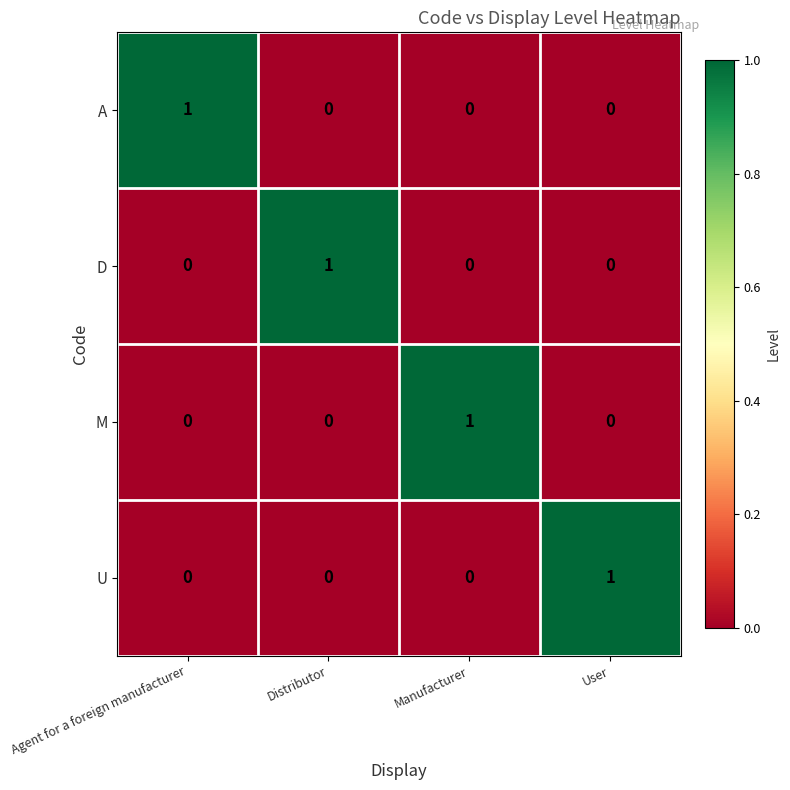

Reading left to right, what are all the values shown in this chart?

A: 1	0	0	0
D: 0	1	0	0
M: 0	0	1	0
U: 0	0	0	1